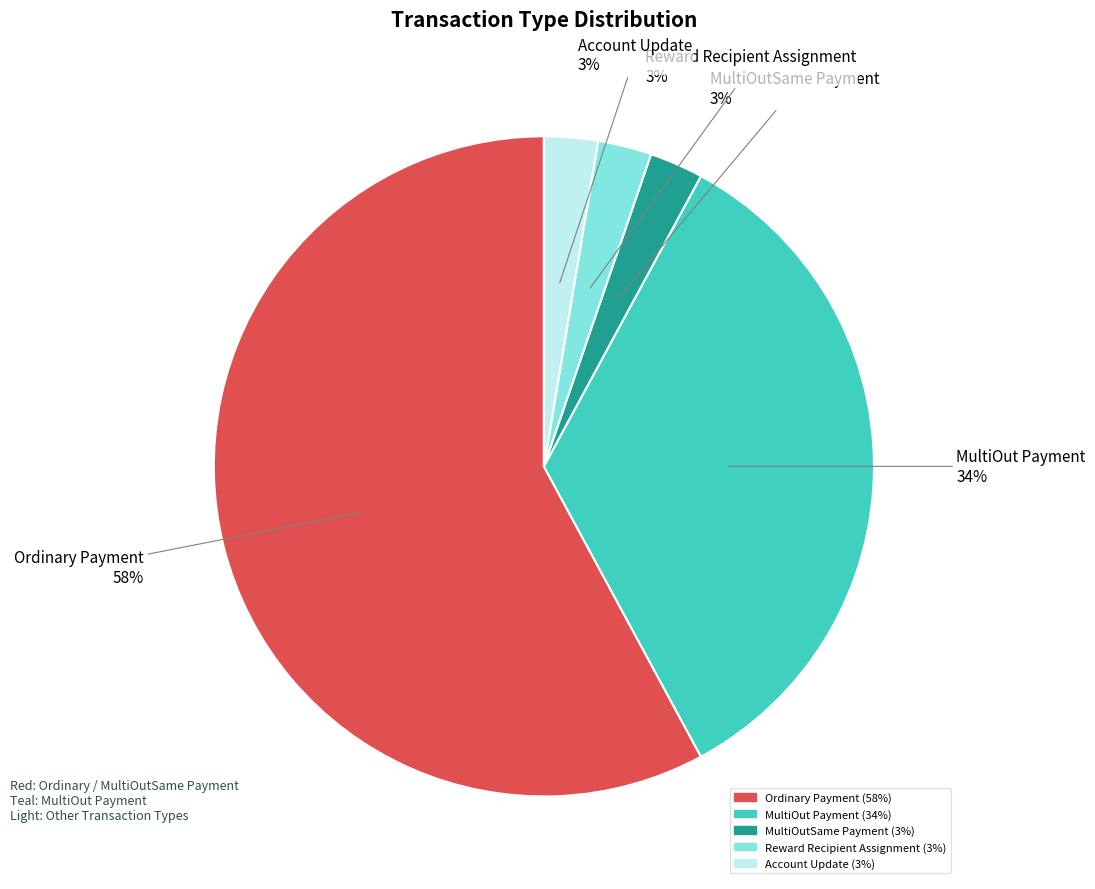

How many segments does this pie chart have?

5